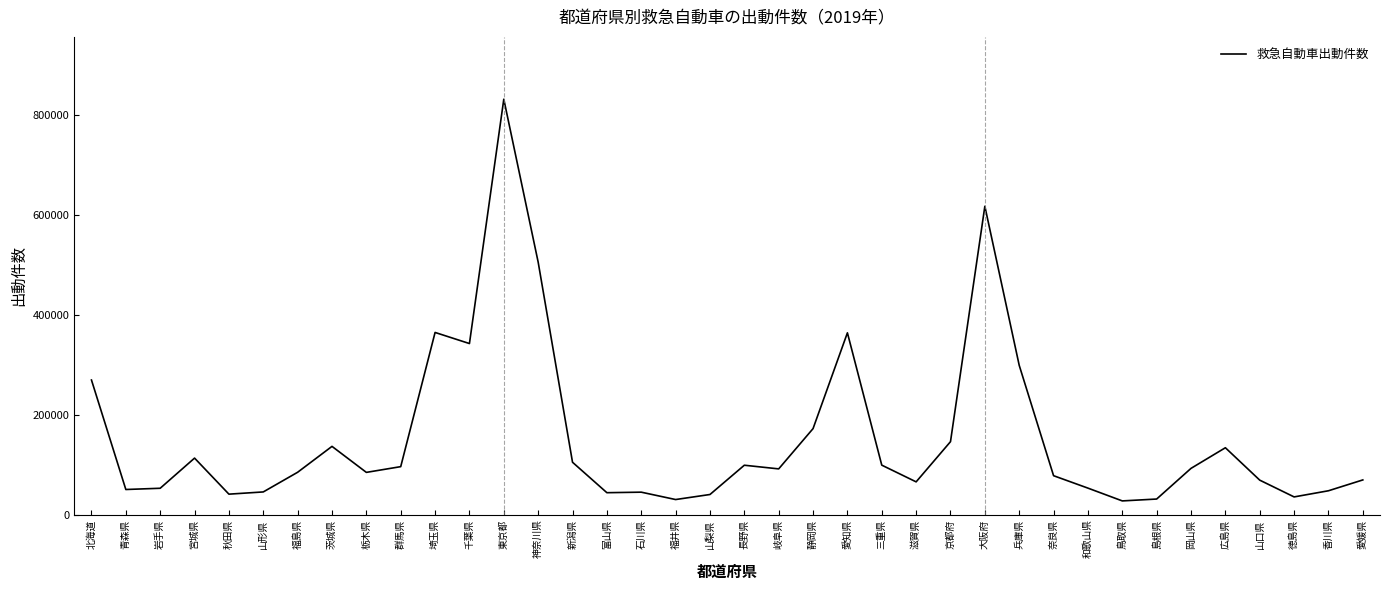

Does the chart display data point markers on the line(s)?

No